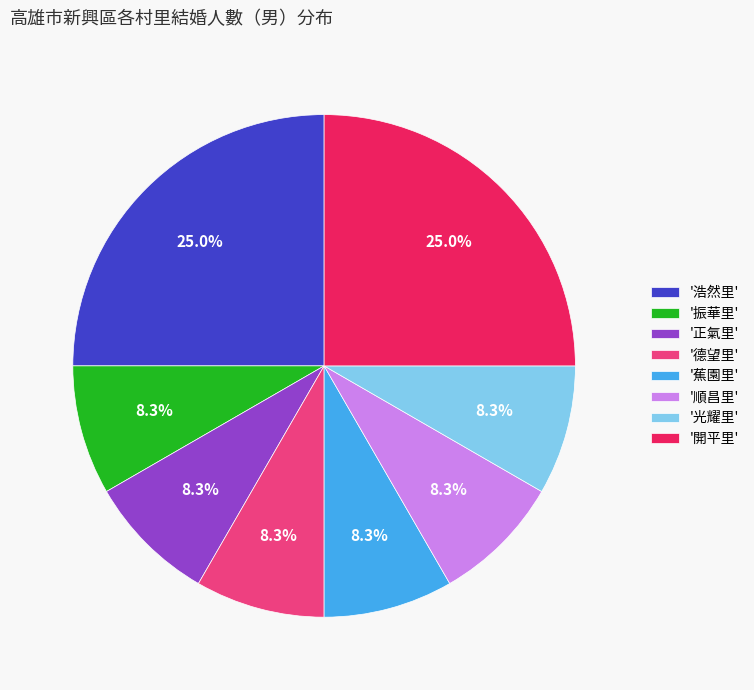

Is there any slice that represents more than half of the pie?

No